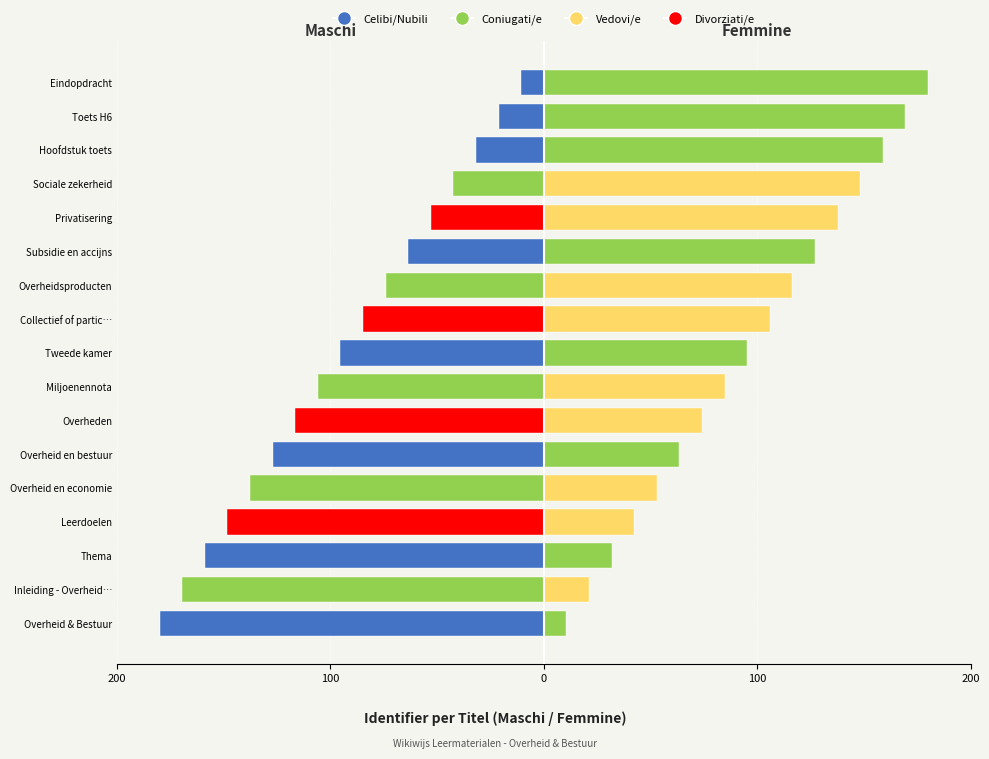

How many values in the Maschi series are below -95?

9